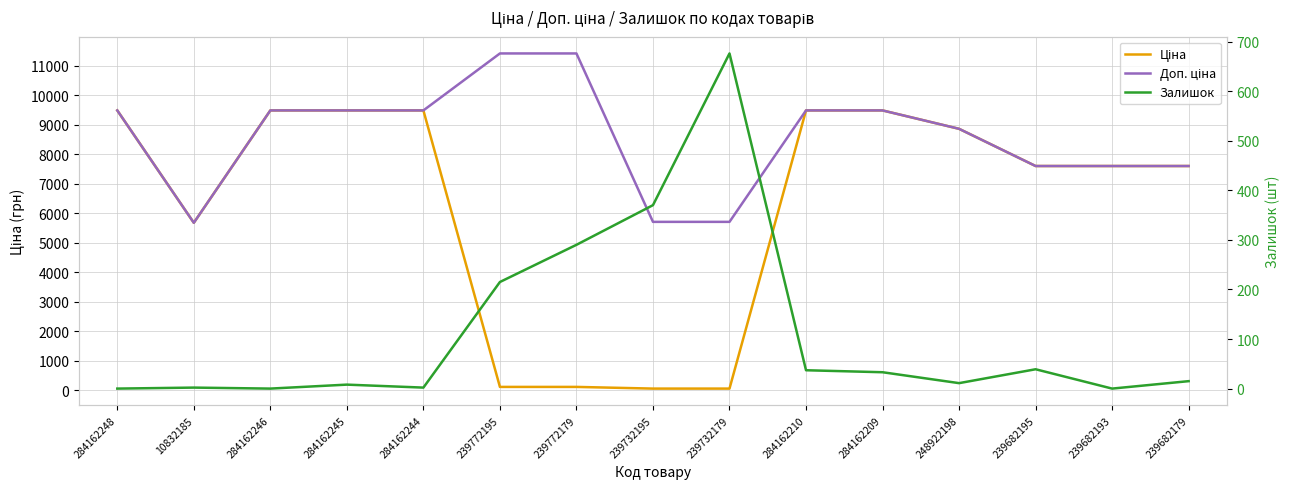

Reading left to right, extract all data points from this chart.

Ціна: 9480.1	5673.8	9480.1	9480.1	9480.1	114.1	114.1	57.0	57.0	9480.1	9480.1	8856.7	7596.5	7596.5	7596.5
Доп. ціна: 9480.1	5673.8	9480.1	9480.1	9480.1	11410.0	11410.0	5705.0	5705.0	9480.1	9480.1	8856.7	7596.5	7596.5	7596.5
Залишок: 0.0	2.0	0.0	8.0	2.0	215.0	290.0	370.0	676.0	37.0	33.0	11.0	39.0	0.0	15.0